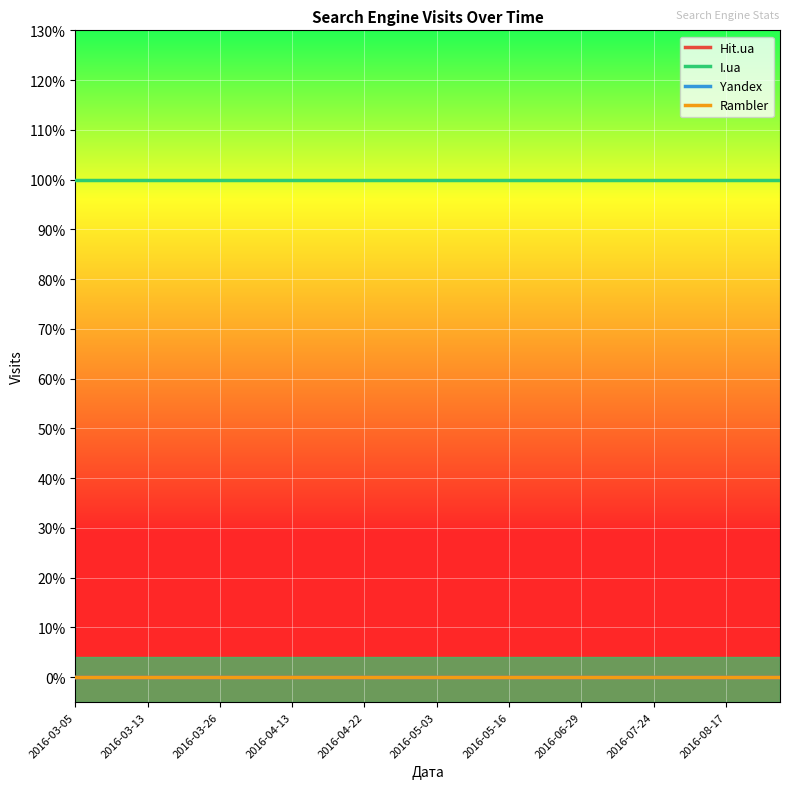

Is this an area chart (filled region under the line)?

No